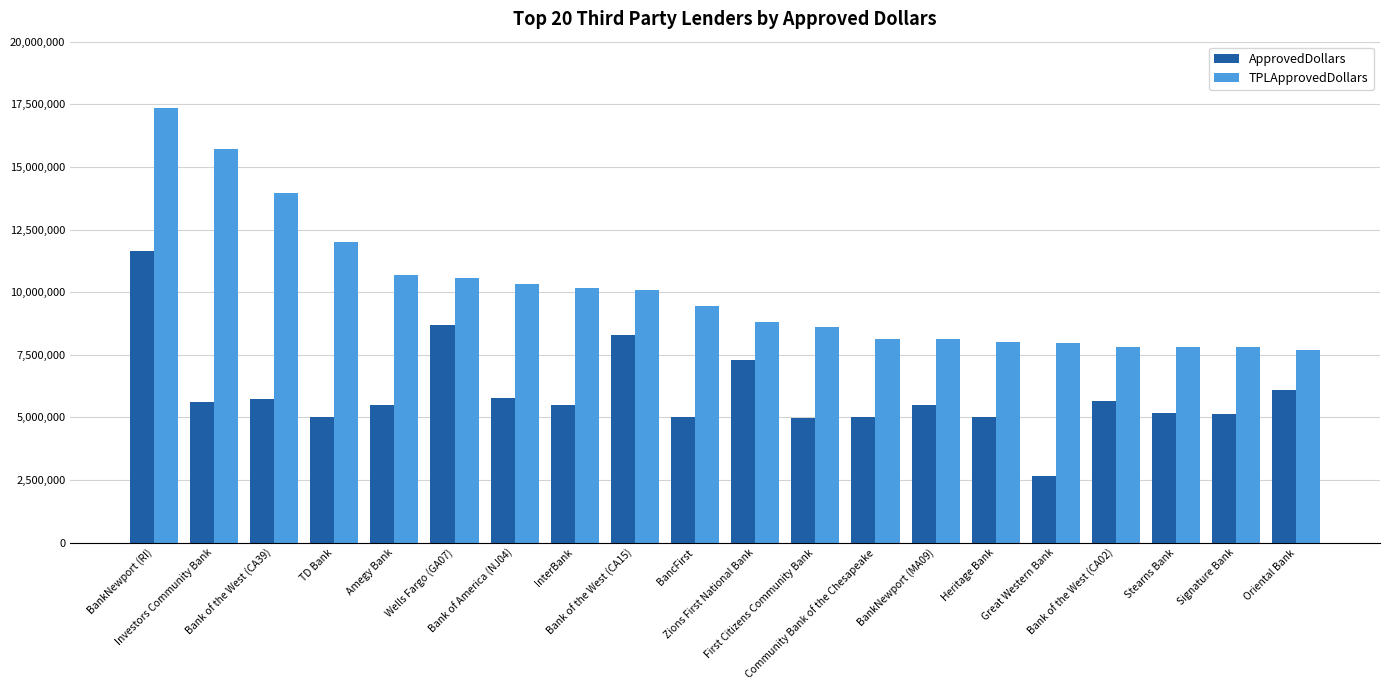

What is the average value of the ApprovedDollars series?

5960300